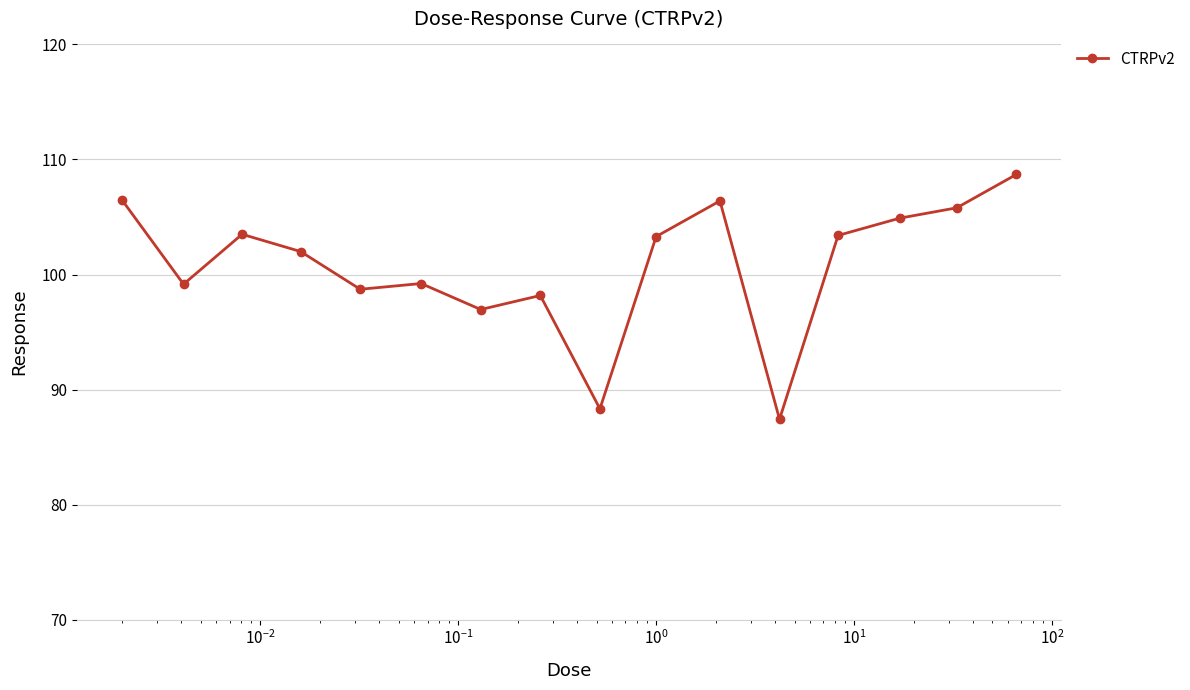

True or false: there are more than 2 points higher than both neighbors.

True